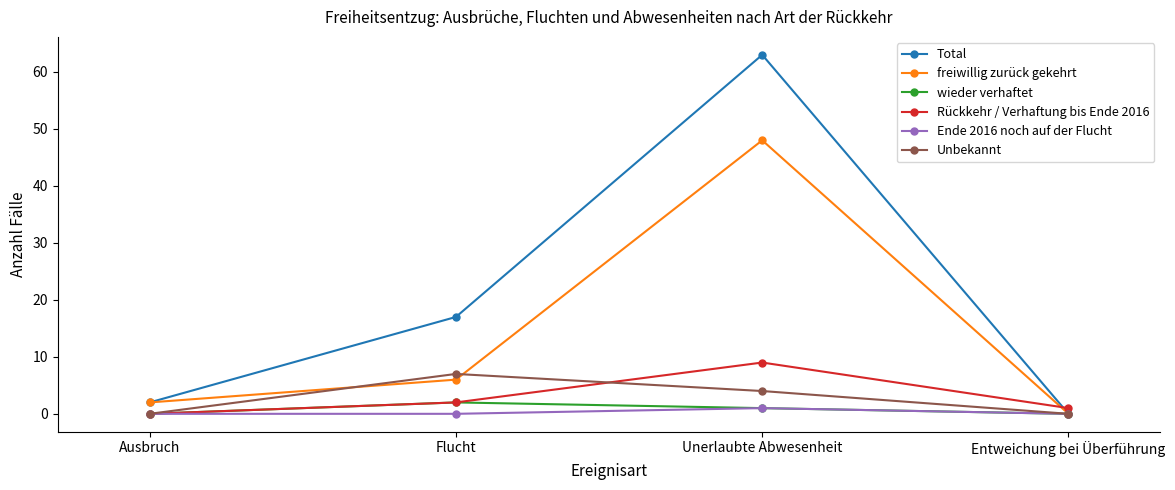

Between Flucht and Entweichung bei Überführung, which series saw the biggest shift?

Total